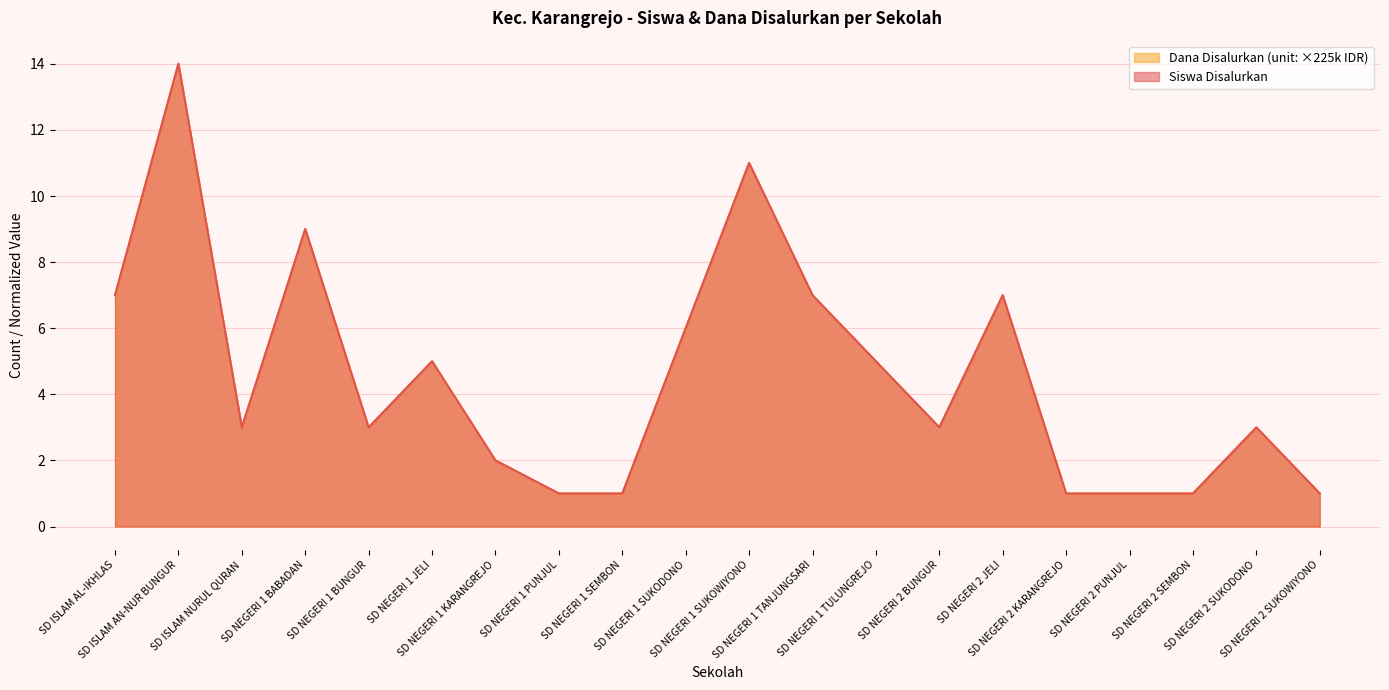

True or false: Siswa Disalurkan and Dana Disalurkan cross at least once.

False